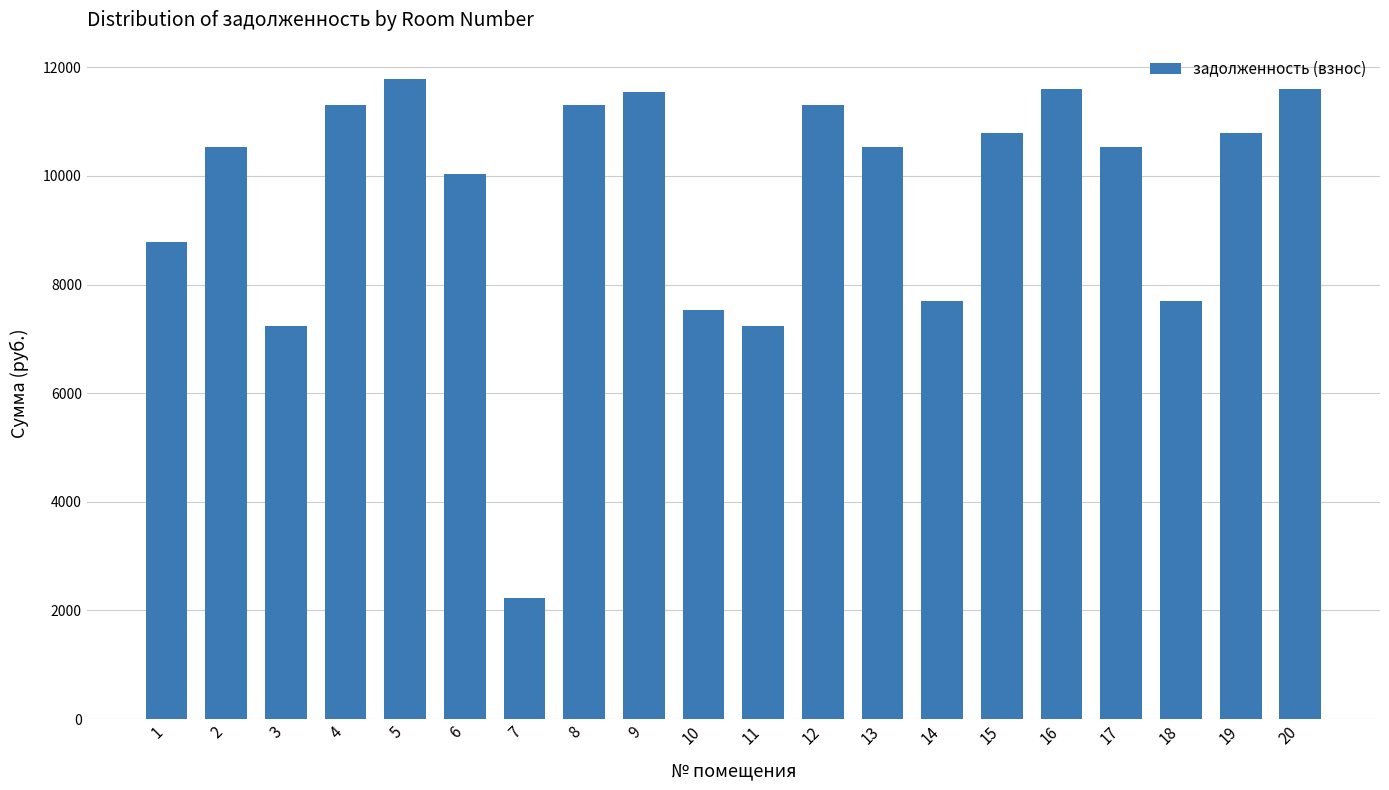

At which category does the chart reach its peak across all series?

5